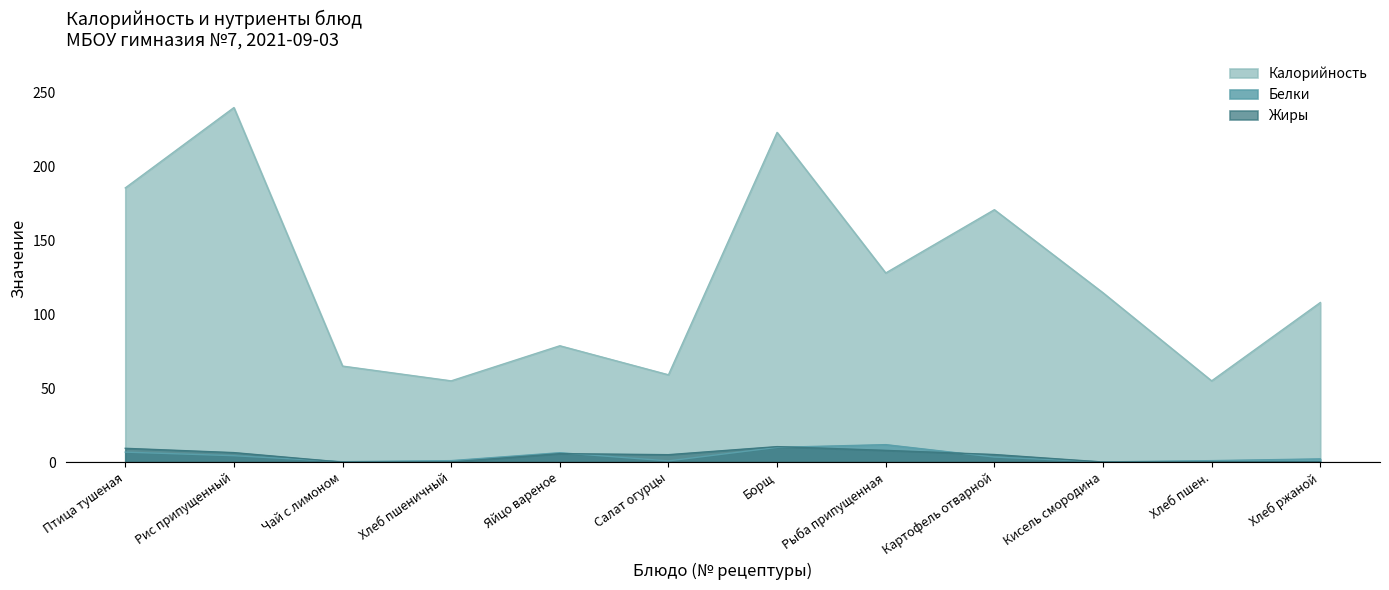

What is the total value across all series at Картофель отварной?

179.4